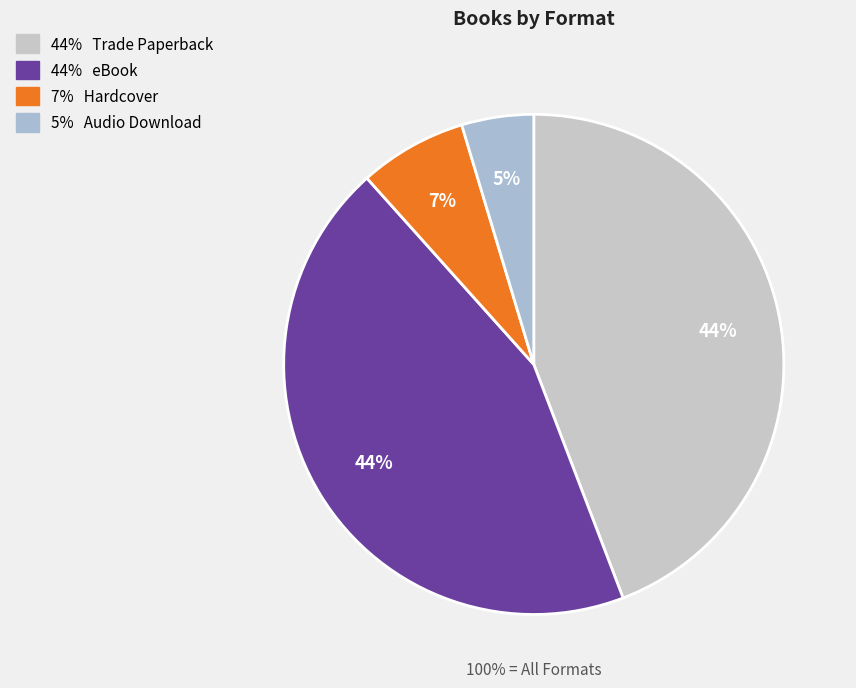

To the nearest percent, what is the combined percentage of eBook and Audio Download?

49%